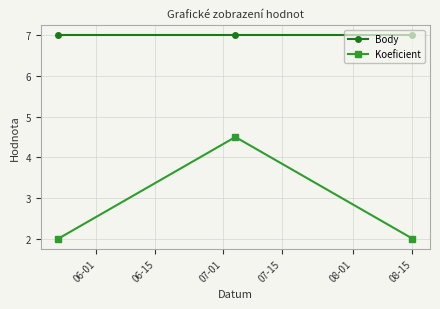

Which series has the widest spread of values?

Koeficient